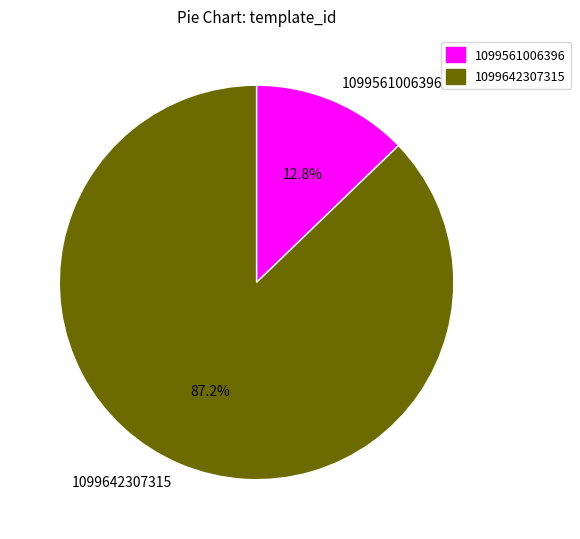

What is the largest slice in the pie chart?

1099642307315